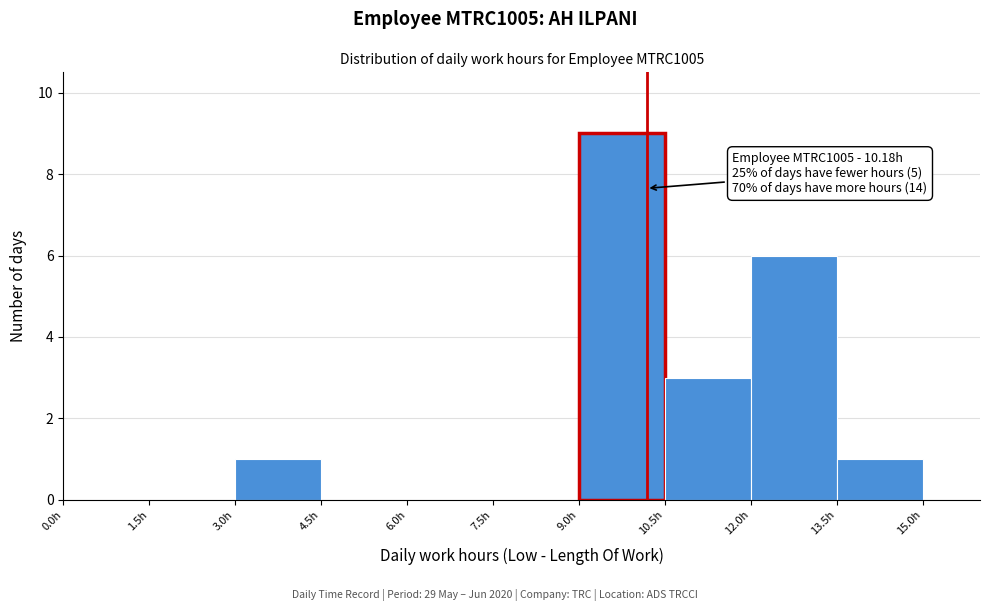

Over which range of the x-axis is the bar tallest?

9.0 to 10.5